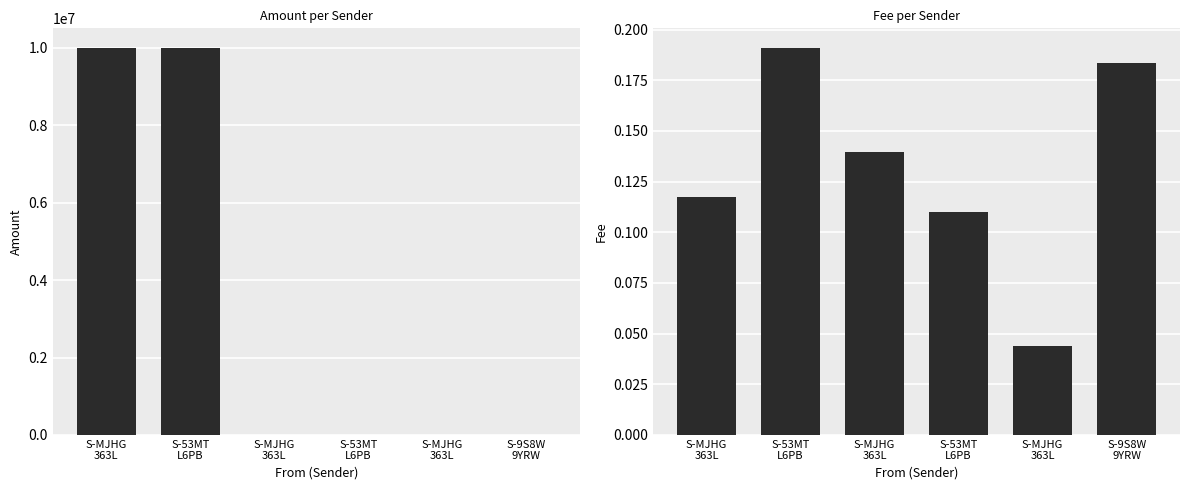

Is the value of Amount at S-53MT
L6PB greater than the value of Fee at S-MJHG
363L?

Yes